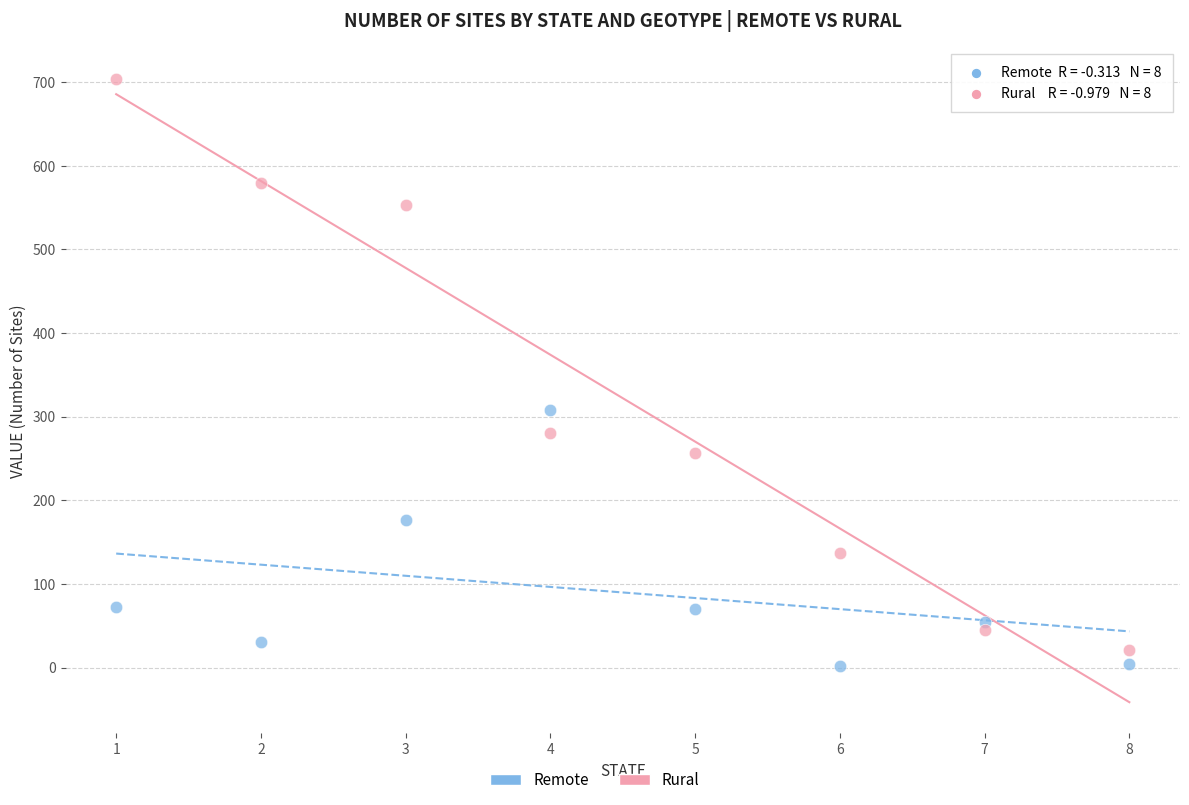

Across all series, what Y value is closest to 353?

308